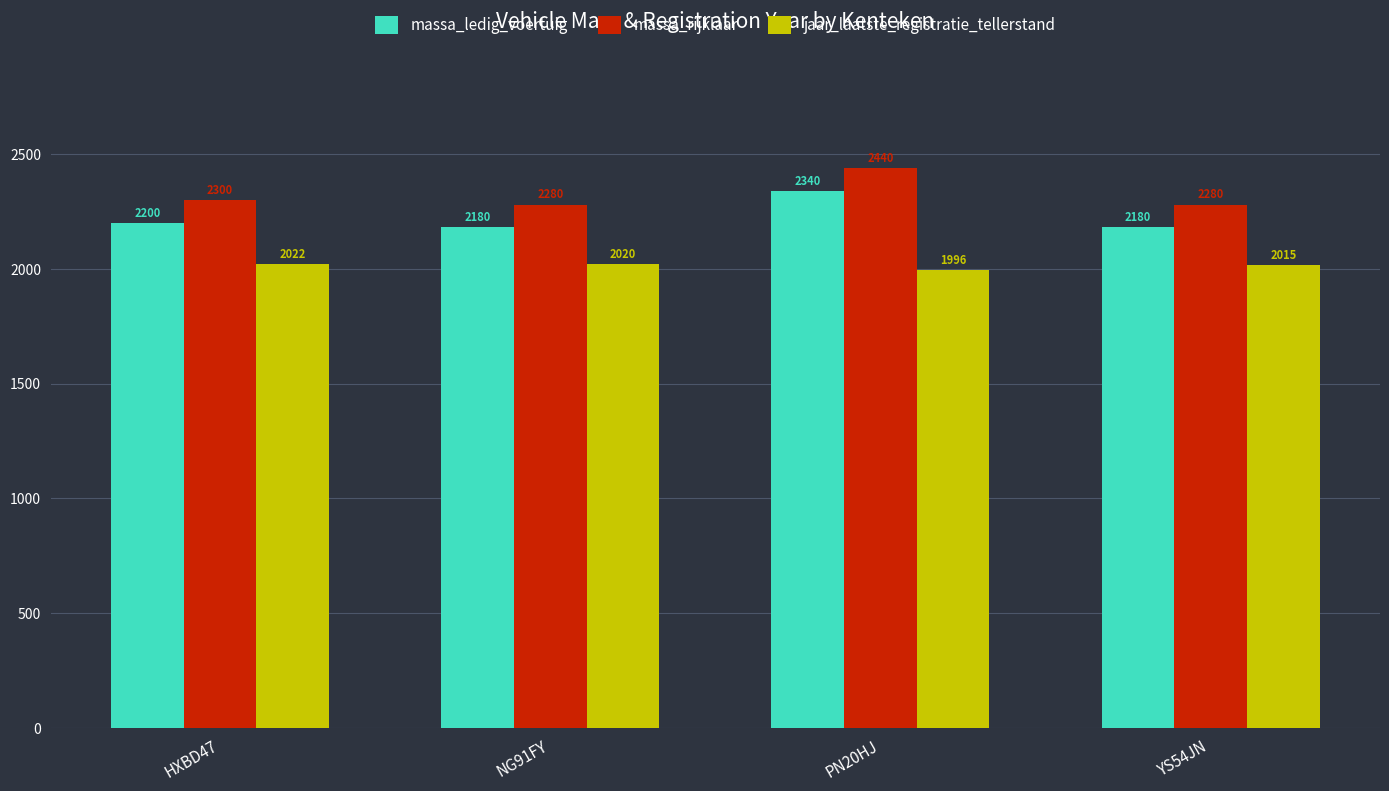

What is the highest value of the jaar_laatste_registratie_tellerstand series?

2022